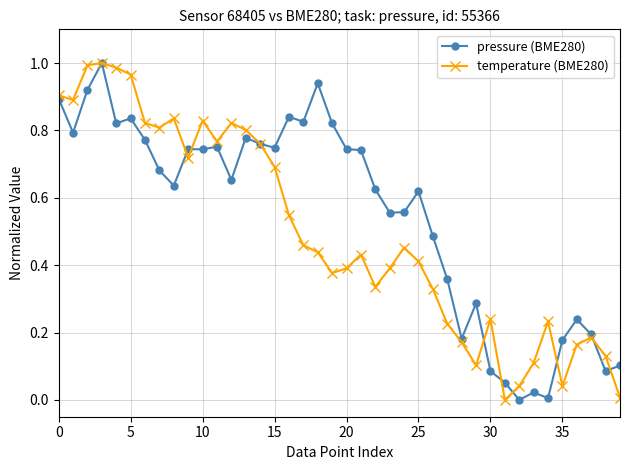

True or false: temperature (BME280) has more than 0 interior local peaks.

True